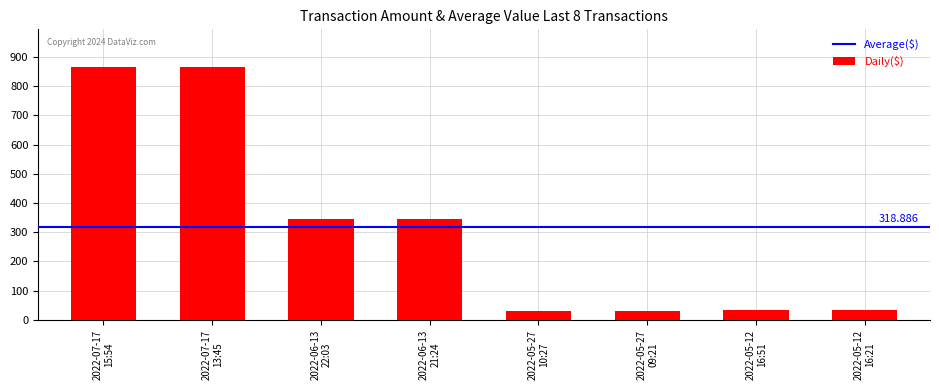

How many bars are there in total?

8